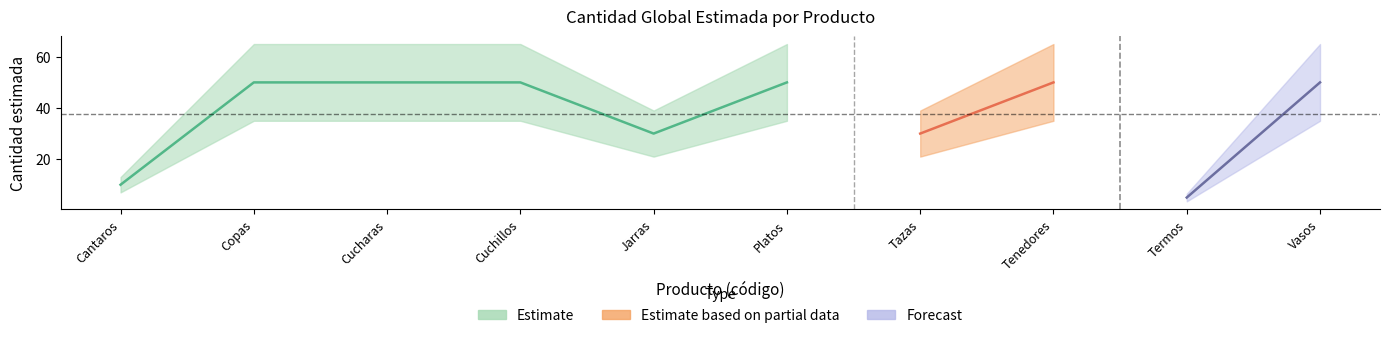

What is the difference between the second highest and second lowest values?

40